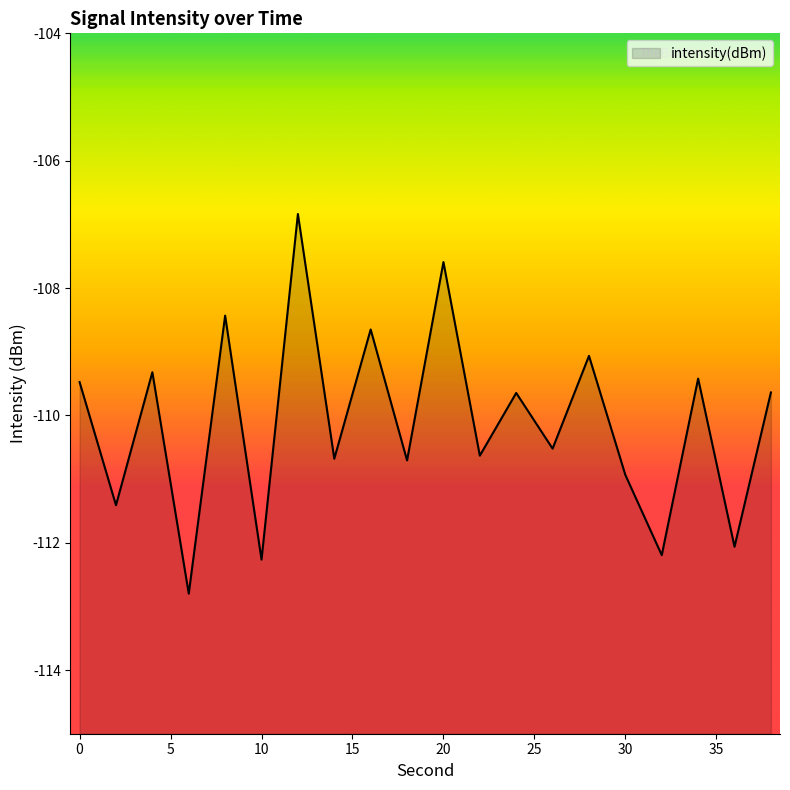

How many distinct data groups are displayed?

1